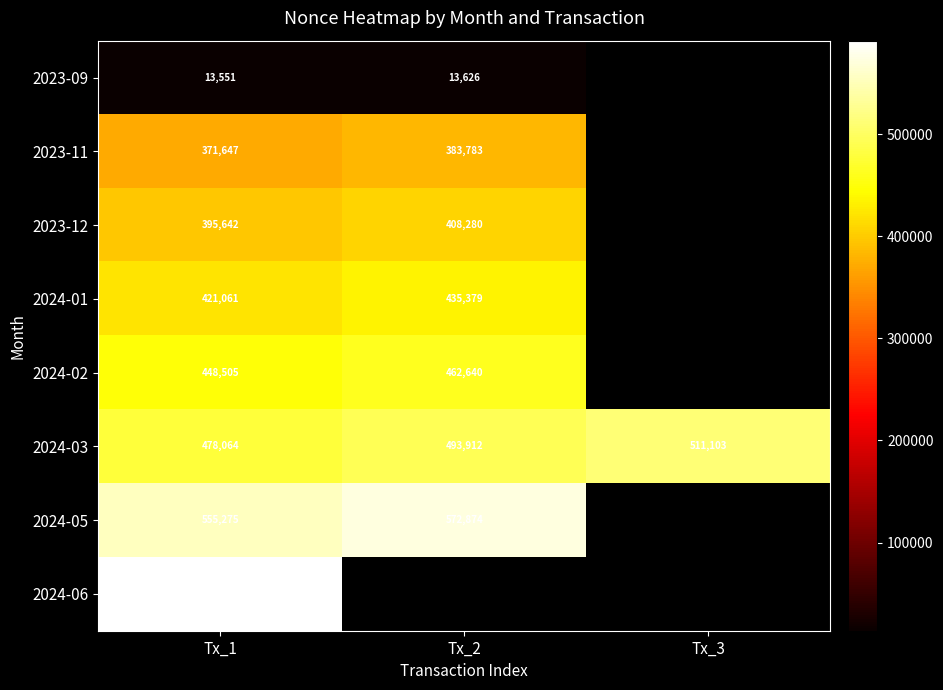

What is the minimum value shown in the chart?

13551.0